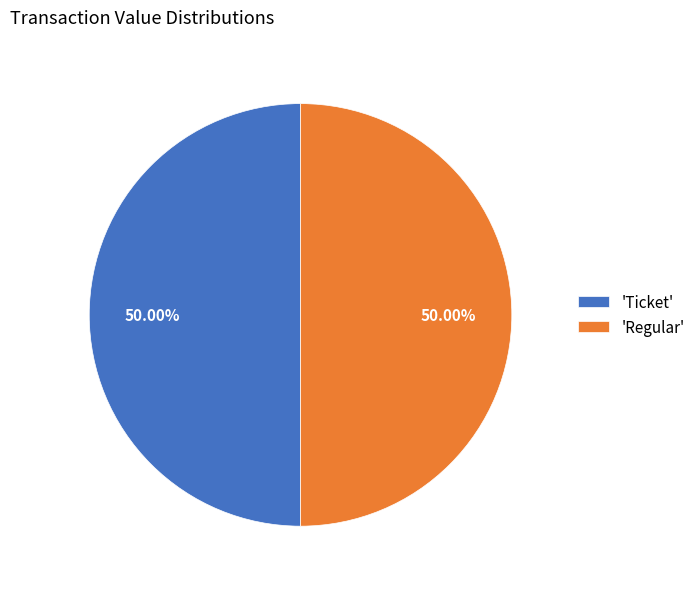

What is the ratio of the value at 'Ticket' to the value at 'Regular'?

1.0